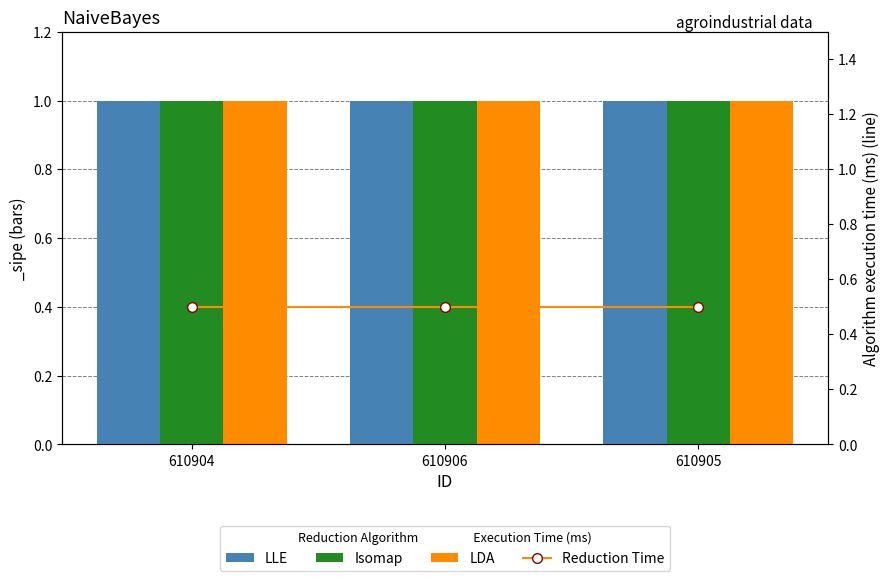

What is the average value of the Reduction Time series?

0.5